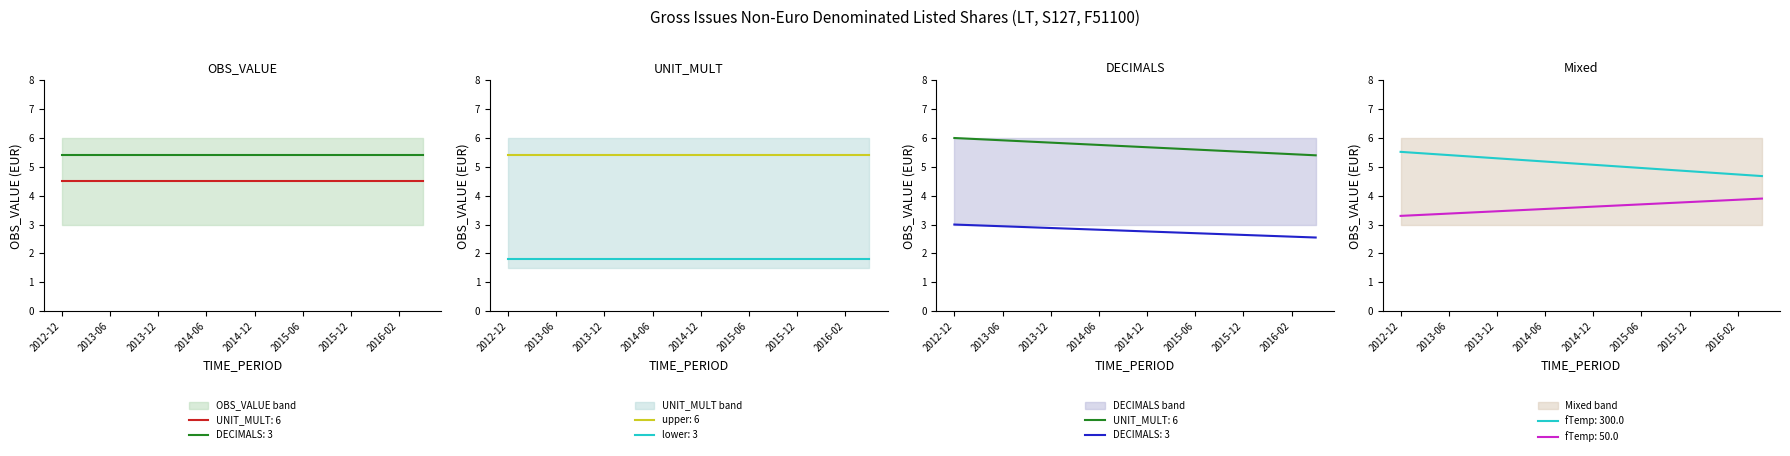

True or false: UNIT_MULT has more than 0 points higher than both neighbors.

False